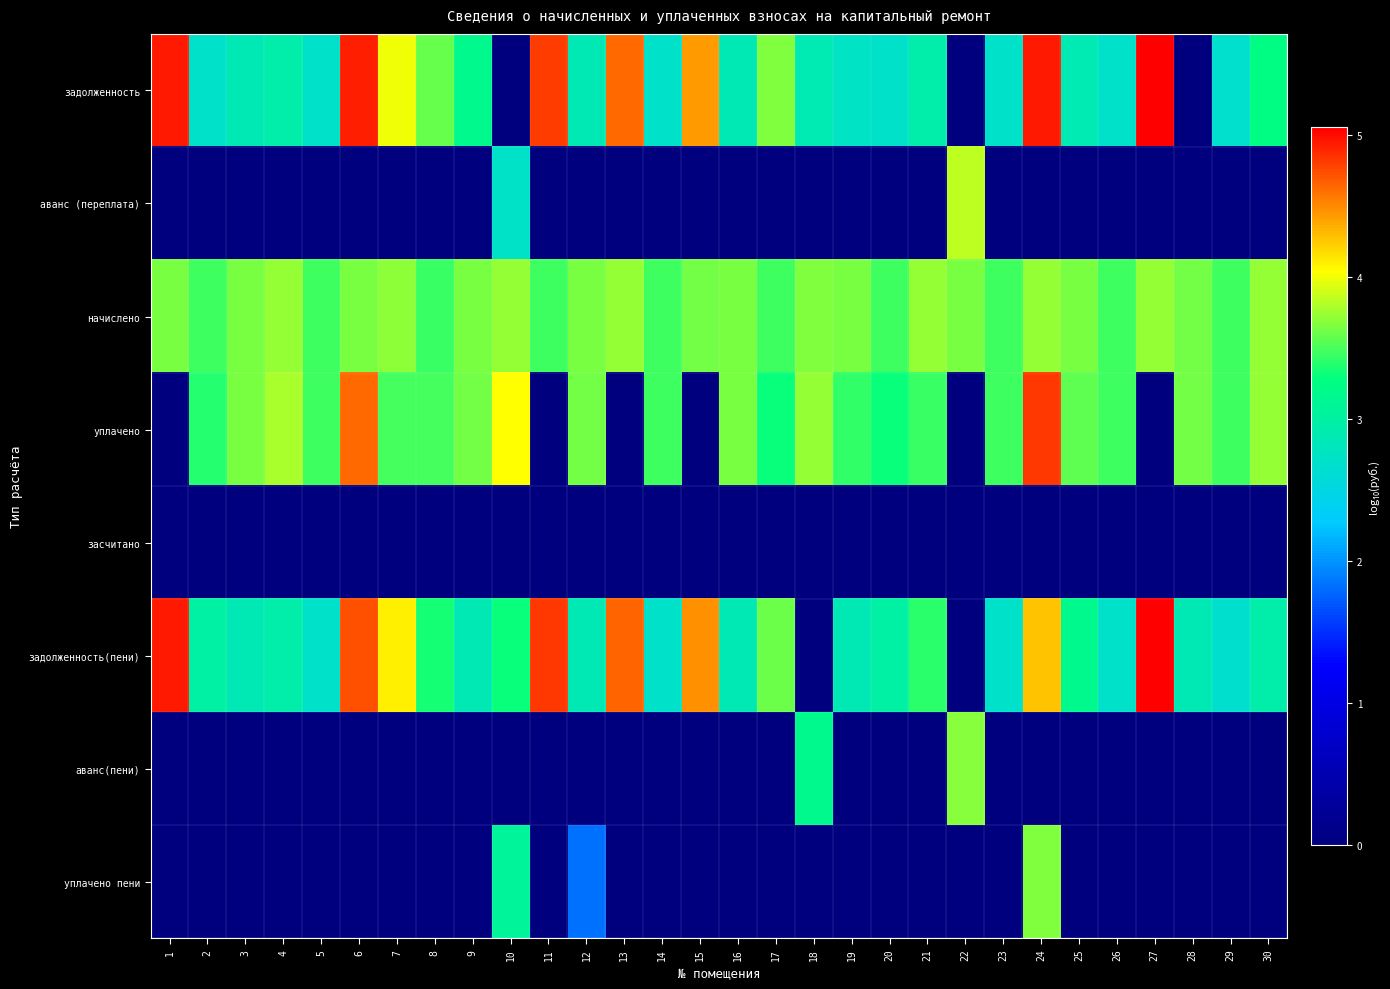

Reading left to right, what are all the values shown in this chart?

задолженность: 1=4.9	2=2.7	3=2.9	4=2.9	5=2.7	6=4.9	7=4.0	8=3.6	9=3.2	10=0.0	11=4.8	12=2.9	13=4.6	14=2.7	15=4.4	16=2.9	17=3.7	18=2.9	19=2.7	20=2.7	21=2.9	22=0.0	23=2.7	24=4.9	25=2.9	26=2.7	27=5.0	28=0.0	29=2.7	30=3.2
аванс (переплата): 1=0.0	2=0.0	3=0.0	4=0.0	5=0.0	6=0.0	7=0.0	8=0.0	9=0.0	10=2.7	11=0.0	12=0.0	13=0.0	14=0.0	15=0.0	16=0.0	17=0.0	18=0.0	19=0.0	20=0.0	21=0.0	22=3.8	23=0.0	24=0.0	25=0.0	26=0.0	27=0.0	28=0.0	29=0.0	30=0.0
начислено: 1=3.7	2=3.5	3=3.6	4=3.7	5=3.5	6=3.6	7=3.7	8=3.4	9=3.6	10=3.7	11=3.5	12=3.6	13=3.7	14=3.5	15=3.6	16=3.6	17=3.5	18=3.7	19=3.6	20=3.5	21=3.7	22=3.6	23=3.5	24=3.7	25=3.6	26=3.5	27=3.7	28=3.6	29=3.5	30=3.7
уплачено: 1=0.0	2=3.4	3=3.6	4=3.8	5=3.5	6=4.6	7=3.5	8=3.5	9=3.6	10=4.0	11=0.0	12=3.6	13=0.0	14=3.5	15=0.0	16=3.6	17=3.3	18=3.7	19=3.4	20=3.3	21=3.4	22=0.0	23=3.5	24=4.8	25=3.6	26=3.5	27=0.0	28=3.6	29=3.5	30=3.7
засчитано: 1=0.0	2=0.0	3=0.0	4=0.0	5=0.0	6=0.0	7=0.0	8=0.0	9=0.0	10=0.0	11=0.0	12=0.0	13=0.0	14=0.0	15=0.0	16=0.0	17=0.0	18=0.0	19=0.0	20=0.0	21=0.0	22=0.0	23=0.0	24=0.0	25=0.0	26=0.0	27=0.0	28=0.0	29=0.0	30=0.0
задолженность(пени): 1=4.9	2=3.0	3=2.9	4=2.9	5=2.7	6=4.7	7=4.1	8=3.3	9=2.9	10=3.3	11=4.8	12=2.9	13=4.7	14=2.7	15=4.5	16=2.9	17=3.6	18=0.0	19=2.9	20=3.0	21=3.4	22=0.0	23=2.7	24=4.3	25=3.2	26=2.7	27=5.1	28=2.9	29=2.7	30=3.0
аванс(пени): 1=0.0	2=0.0	3=0.0	4=0.0	5=0.0	6=0.0	7=0.0	8=0.0	9=0.0	10=0.0	11=0.0	12=0.0	13=0.0	14=0.0	15=0.0	16=0.0	17=0.0	18=3.2	19=0.0	20=0.0	21=0.0	22=3.7	23=0.0	24=0.0	25=0.0	26=0.0	27=0.0	28=0.0	29=0.0	30=0.0
уплачено пени: 1=0.0	2=0.0	3=0.0	4=0.0	5=0.0	6=0.0	7=0.0	8=0.0	9=0.0	10=3.1	11=0.0	12=1.8	13=0.0	14=0.0	15=0.0	16=0.0	17=0.0	18=0.0	19=0.0	20=0.0	21=0.0	22=0.0	23=0.0	24=3.7	25=0.0	26=0.0	27=0.0	28=0.0	29=0.0	30=0.0